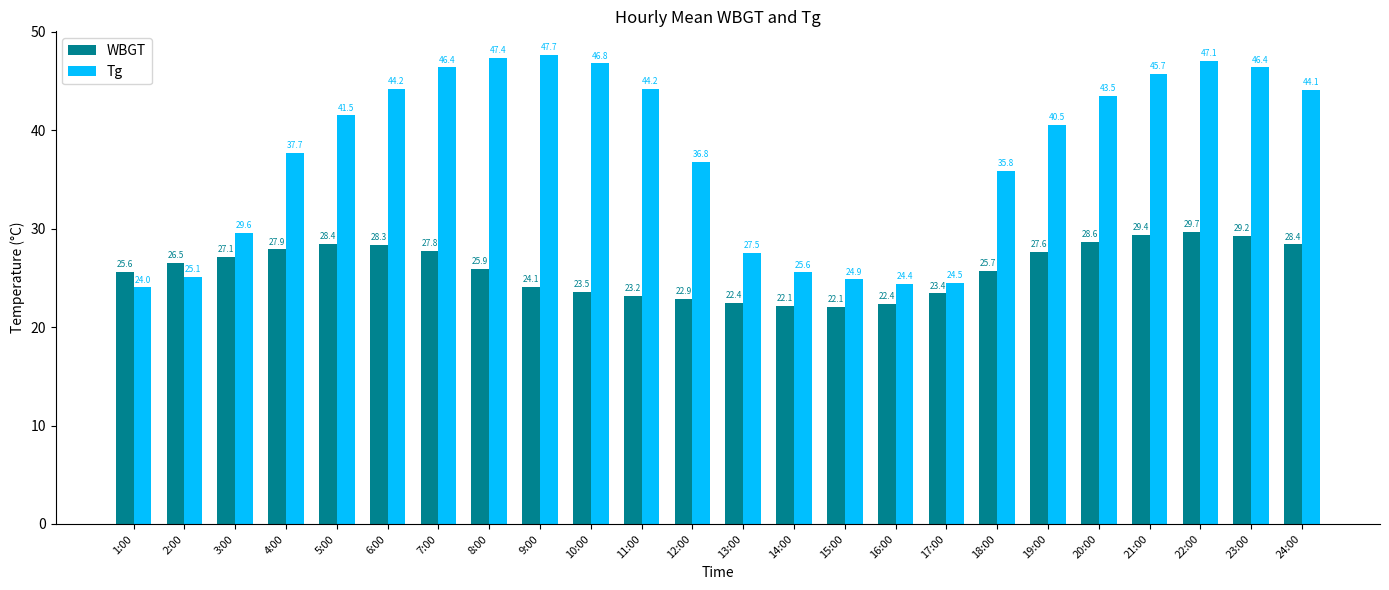

Where is WBGT nearest to the value 25?

1:00